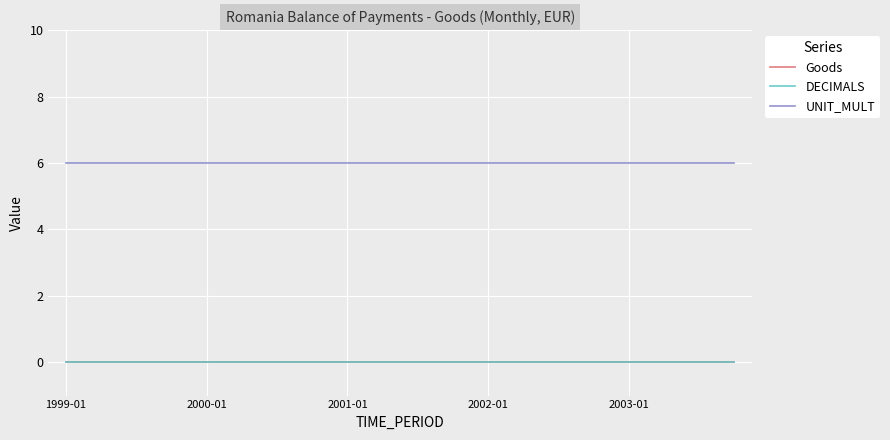

At which label is UNIT_MULT closest to 6?

1999-01